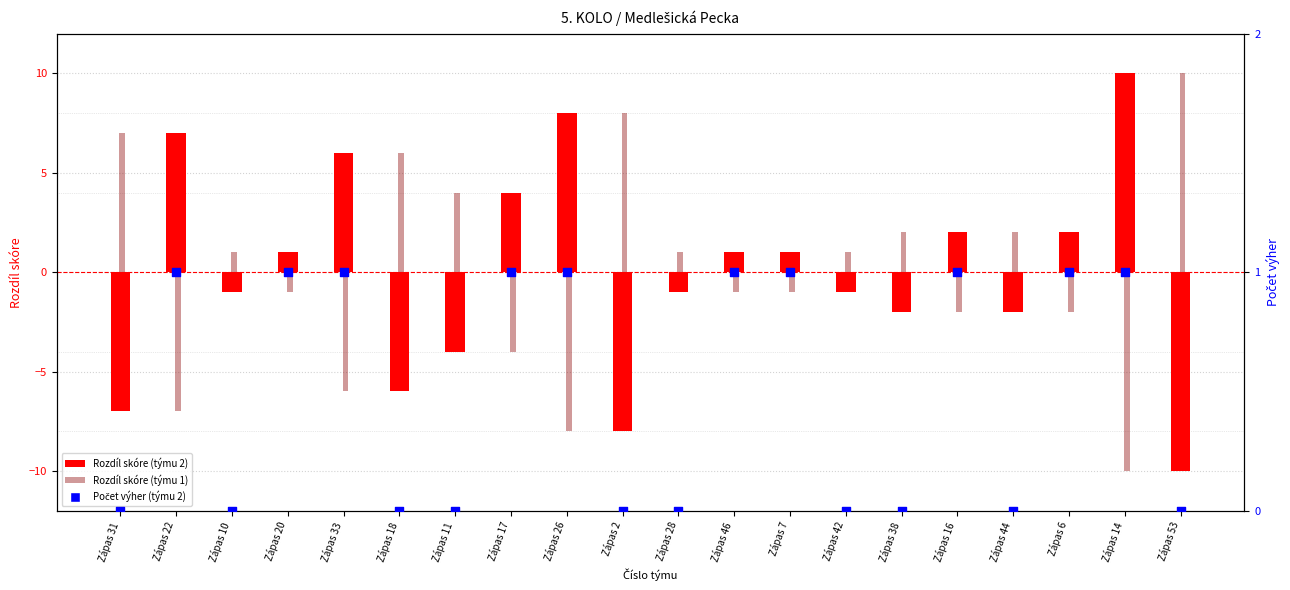

Which series contains the highest Y value?

Rozdíl skóre (týmu 2)